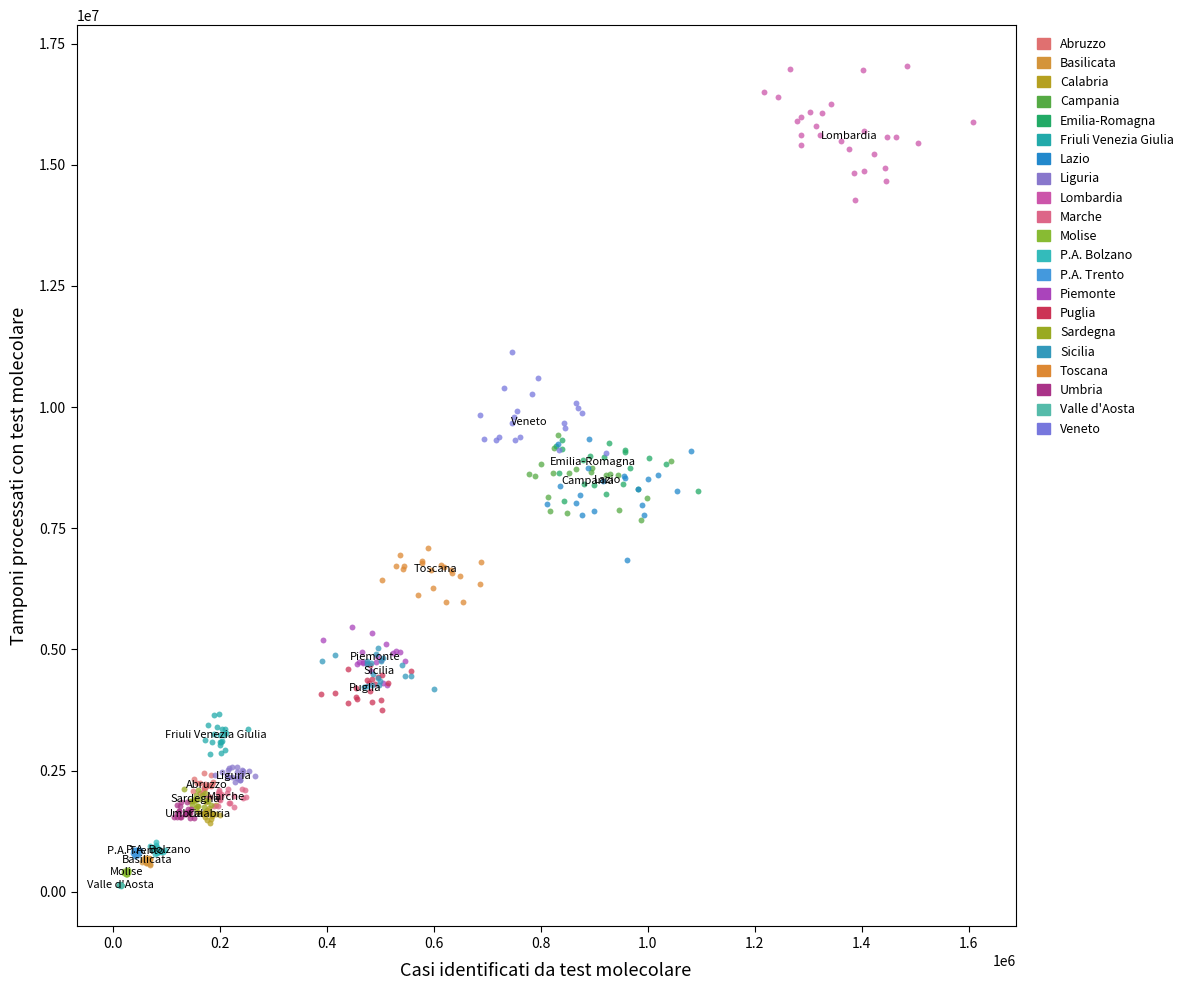

Which series reaches the maximum Y coordinate?

Lombardia